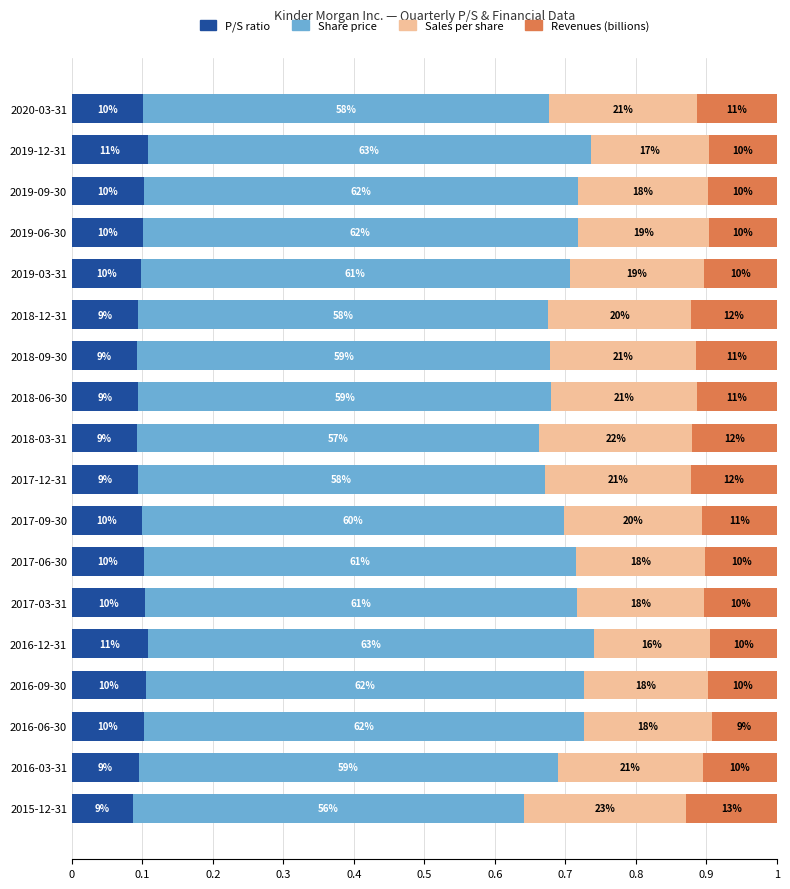

What are all the series names shown in the legend?

P/S ratio, Share price, Sales per share, Revenues (billions)